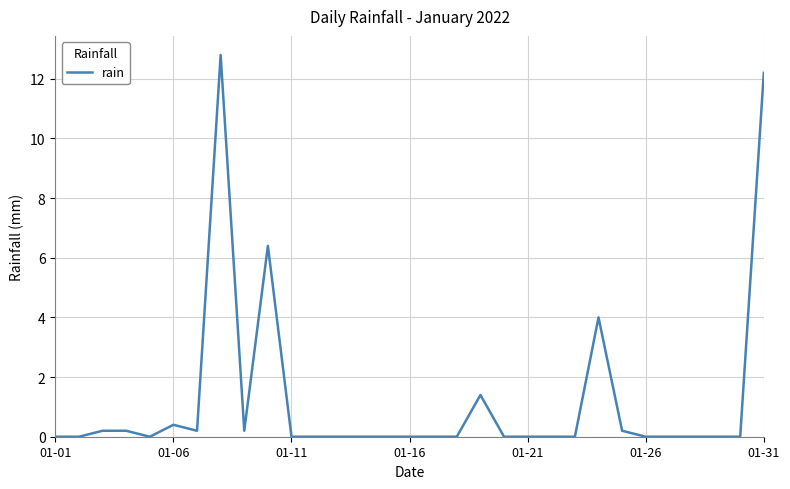

What is the difference between the maximum and minimum values?

12.8